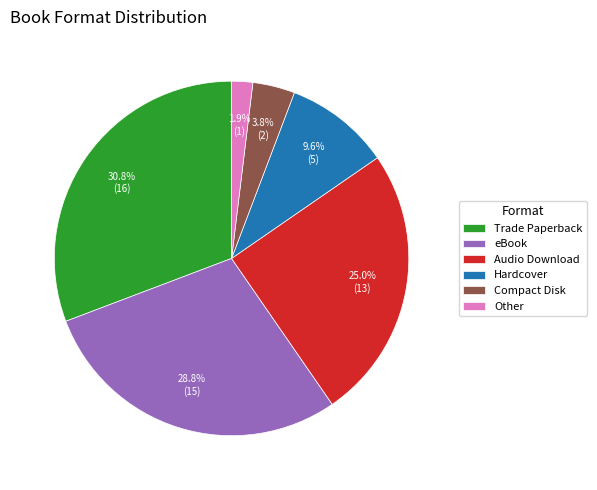

Is eBook the majority of the pie?

No